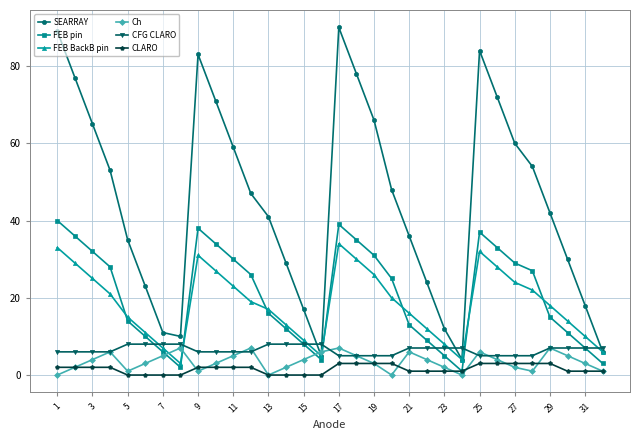

How many interior local peaks does the FEB BackB pin series have?

3